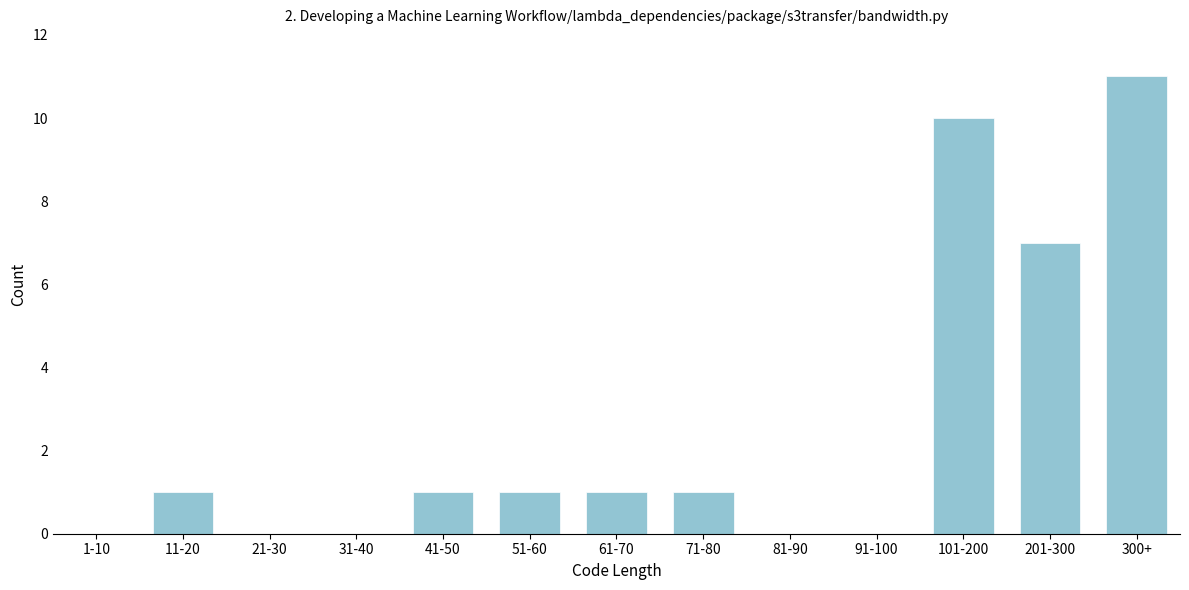

Reading left to right, extract all data points from this chart.

1-10=0	11-20=1	21-30=0	31-40=0	41-50=1	51-60=1	61-70=1	71-80=1	81-90=0	91-100=0	101-200=10	201-300=7	300+=11